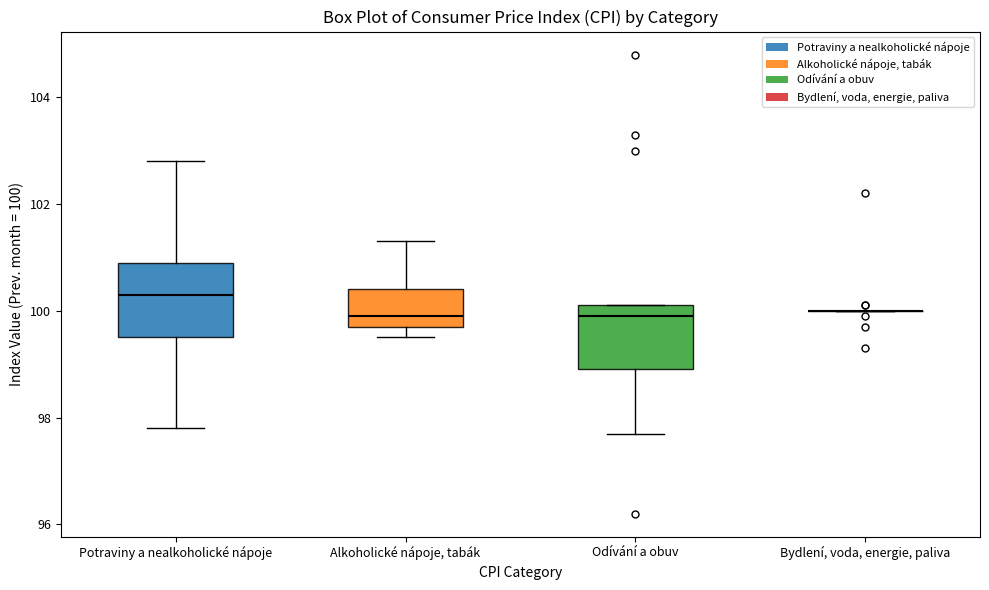

Reading left to right, read every box against the y-axis: the position of its median line, the range the box covers, and the ends of its whiskers. The values are not printed on the chart, so give them approximately, as read against the axis.

Potraviny a nealkoholické nápoje: median 100.4, box 99.6 to 101.0, whiskers 97.8 to 102.8
Alkoholické nápoje, tabák: median 100.0, box 99.8 to 100.4, whiskers 99.6 to 101.4
Odívání a obuv: median 100.0, box 99.0 to 100.2, whiskers 97.8 to 100.2
Bydlení, voda, energie, paliva: box collapsed to a line at 100.0, whiskers 100.0 to 100.0